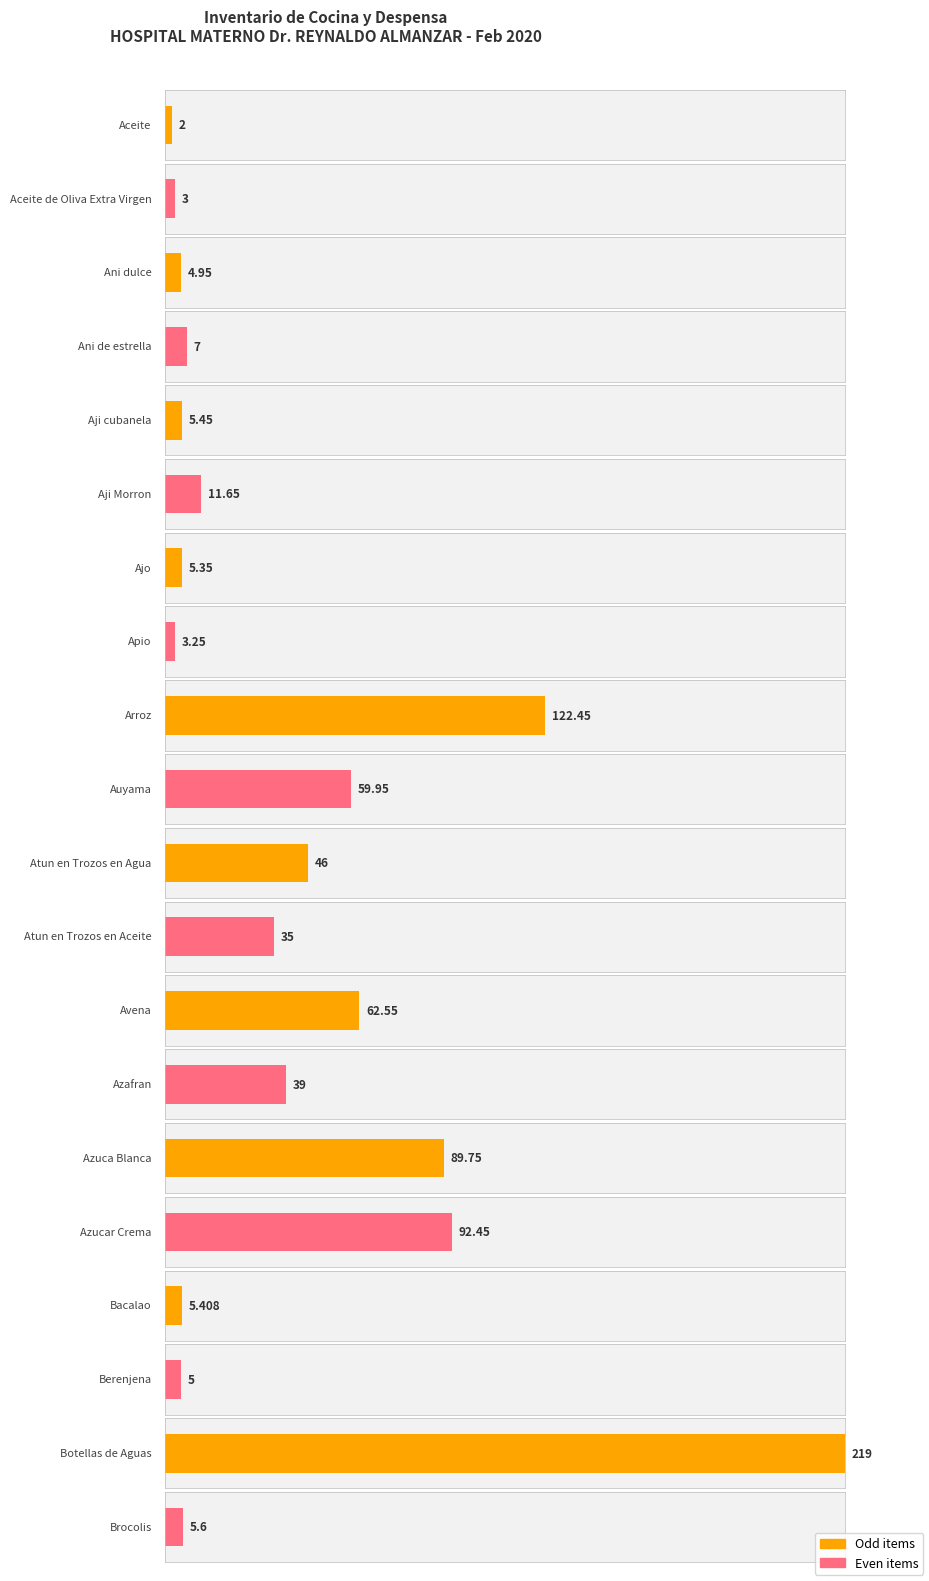

List the labels in order of value, largest first.

Botellas de Aguas, Arroz, Azucar Crema, Azuca Blanca, Avena, Auyama, Atun en Trozos en Agua, Azafran, Atun en Trozos en Aceite, Aji Morron, Ani de estrella, Brocolis, Aji cubanela, Bacalao, Ajo, Berenjena, Ani dulce, Apio, Aceite de Oliva Extra Virgen, Aceite